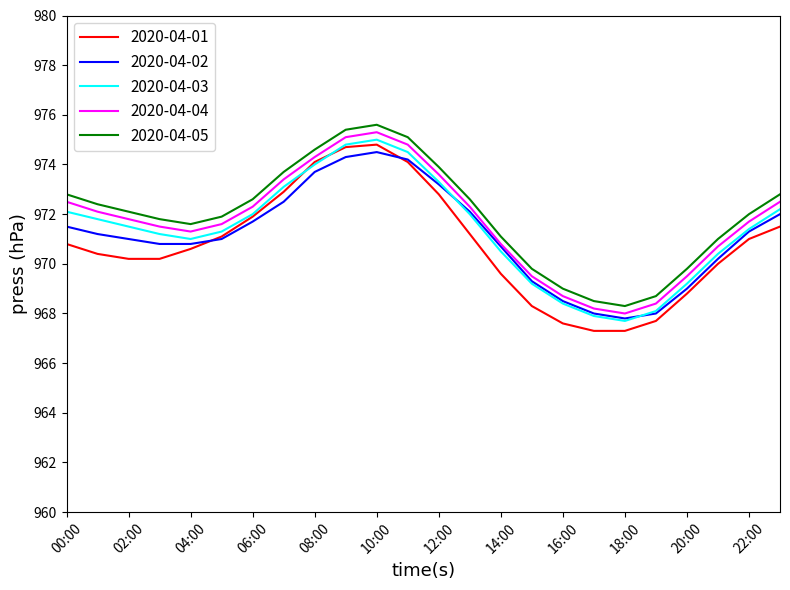

True or false: 2020-04-04 and 2020-04-05 intersect in this chart.

False